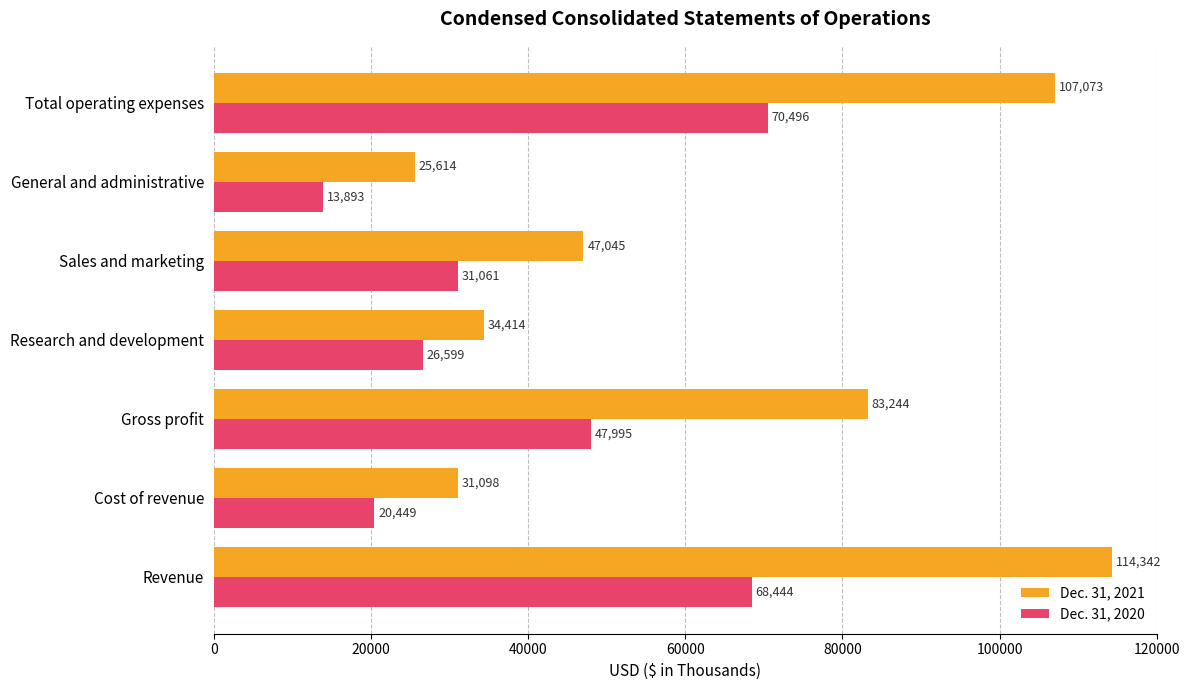

Is the value of Dec. 31, 2021 at Revenue greater than the value of Dec. 31, 2020 at Research and development?

Yes